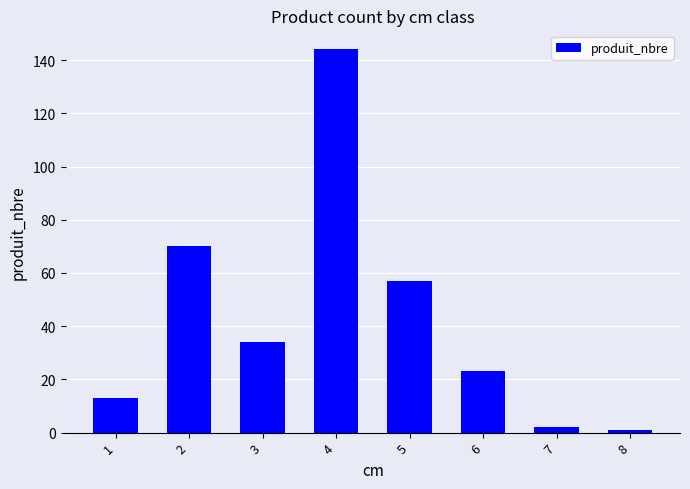

Reading left to right, list all the values displayed in this chart.

13	70	34	144	57	23	2	1